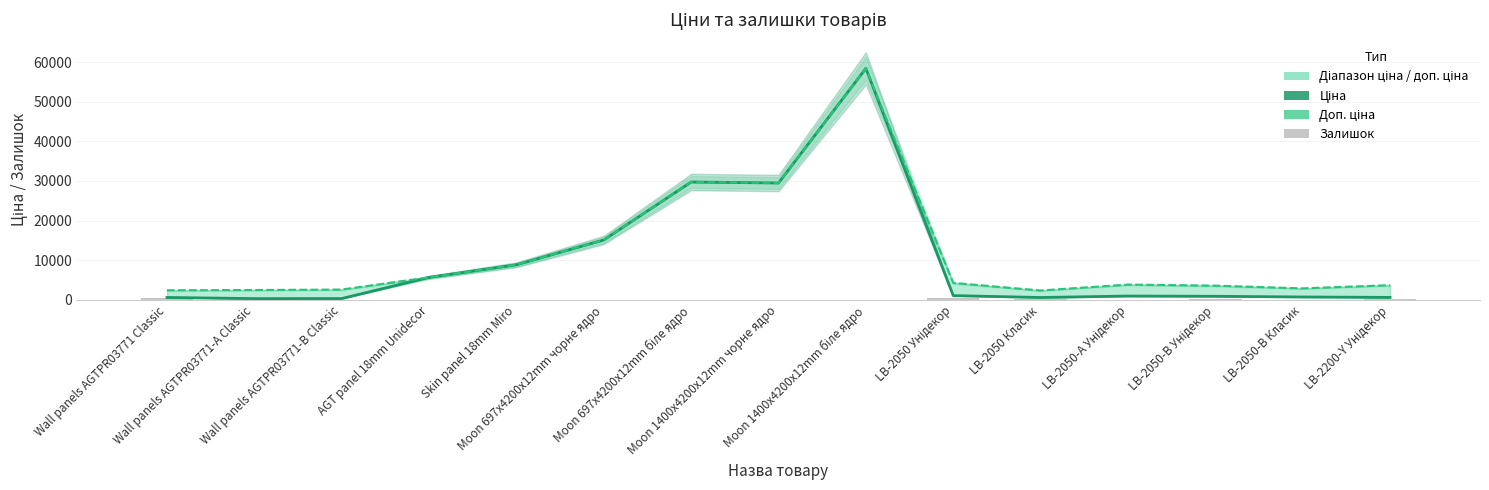

What is the average value of the Ціна series?

10227.8